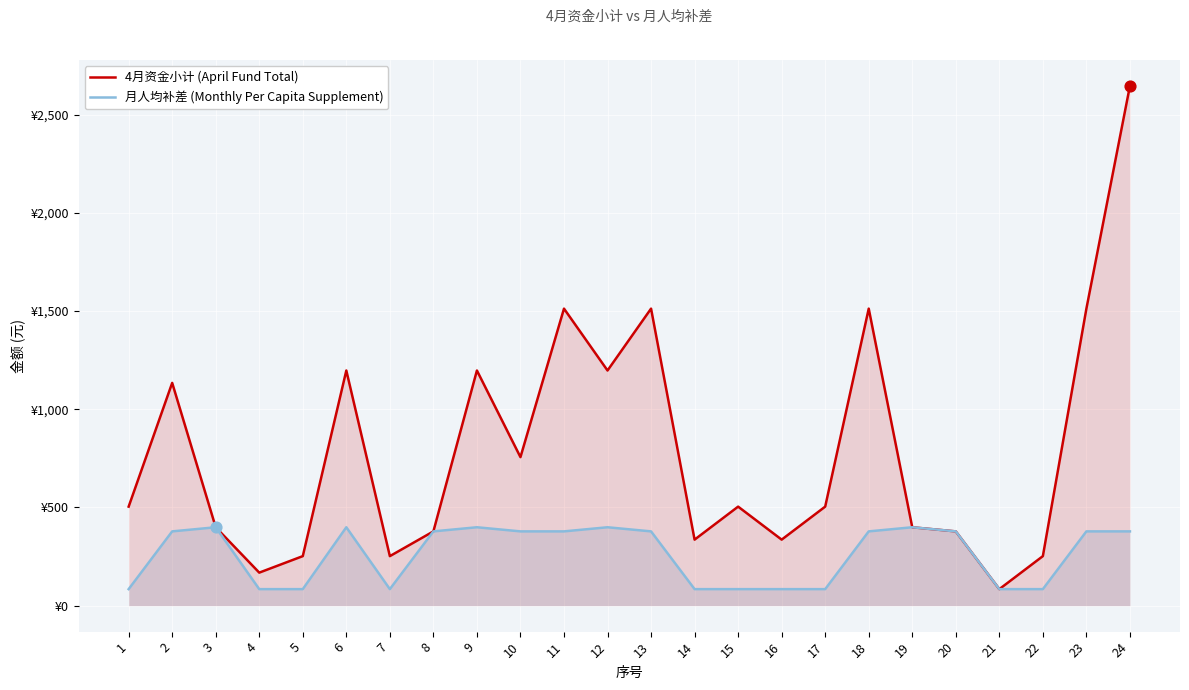

At how many categories does at least one series exceed 1604?

1